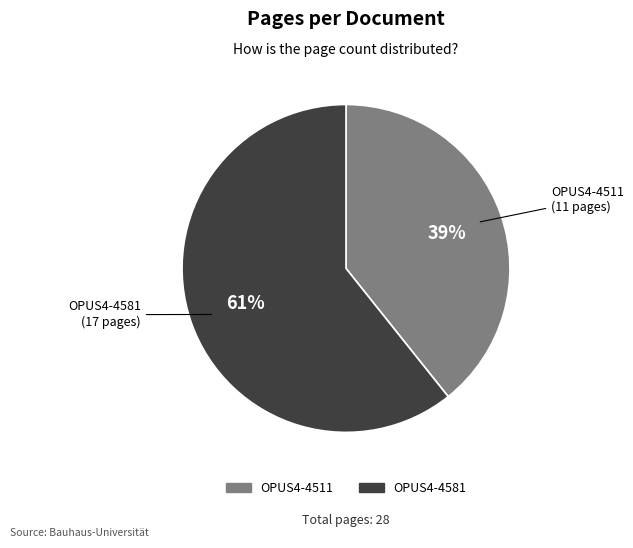

Which has a higher value, OPUS4-4581 or OPUS4-4511?

OPUS4-4581